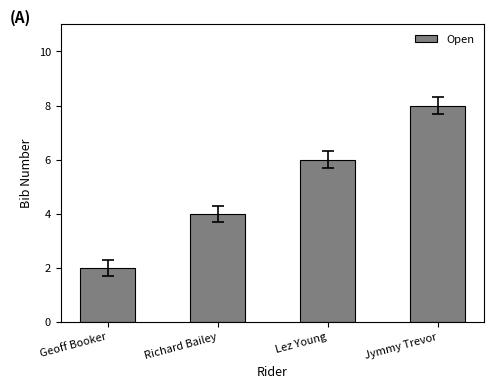

Reading right to left, extract all data points from this chart.

8	6	4	2